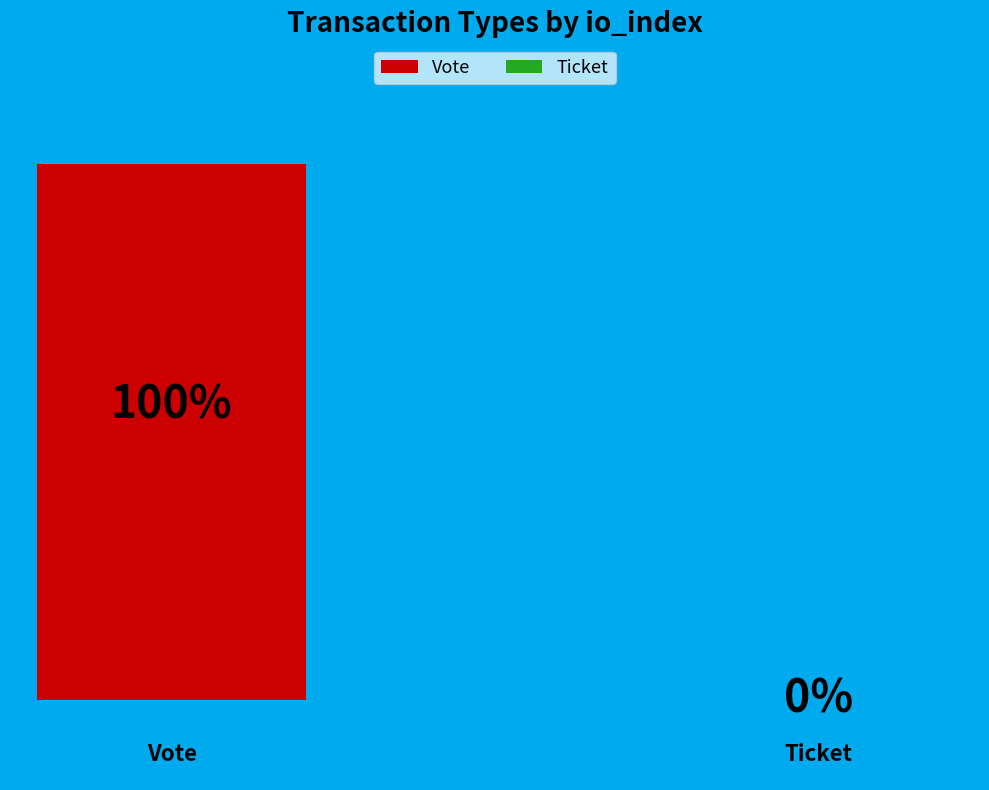

Is it true that Ticket is 0% of the pie?

True